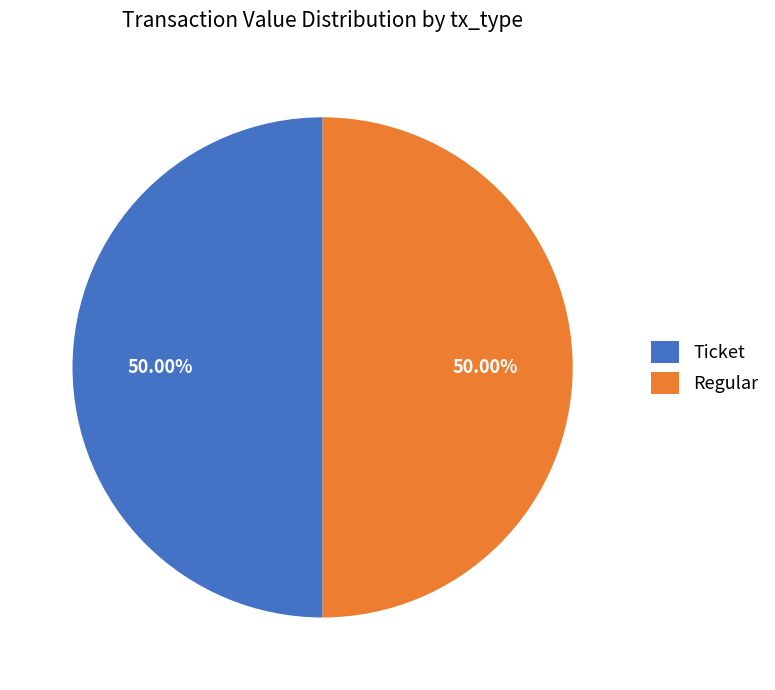

Do Ticket and Regular together represent more than half of the pie?

Yes